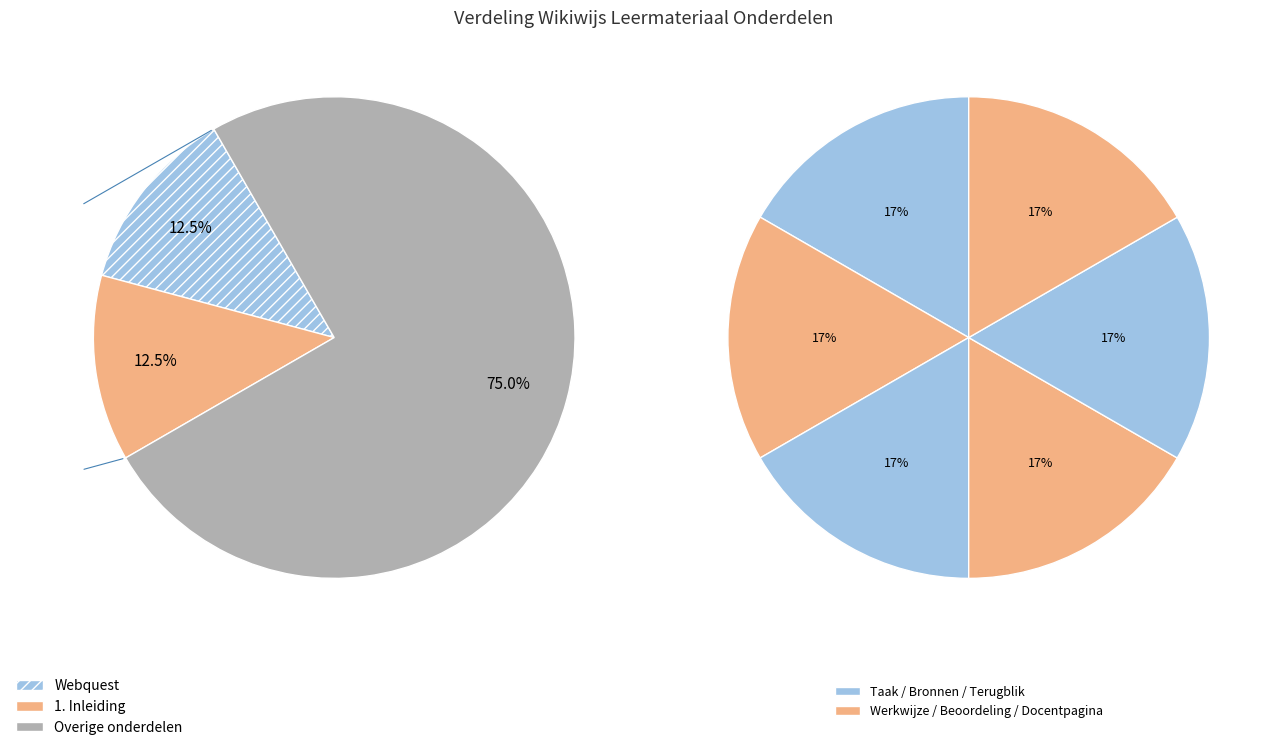

Which category has the smallest portion of the pie?

Webquest